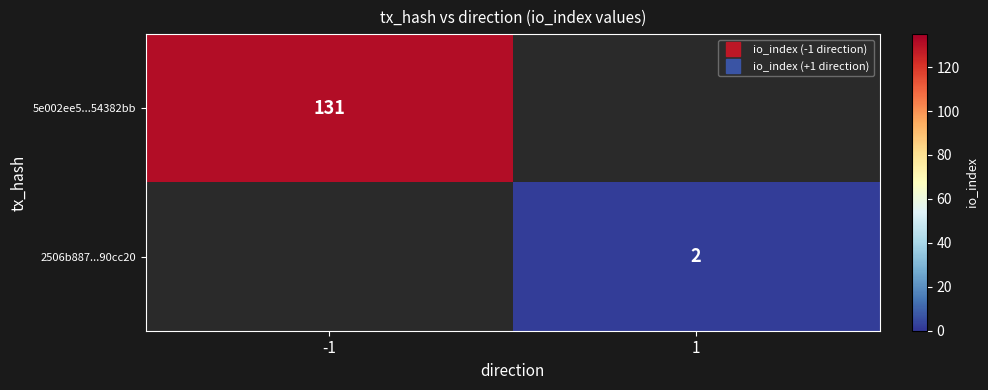

List the series in order of their peak value, lowest first.

2506b887...90cc20, 5e002ee5...54382bb